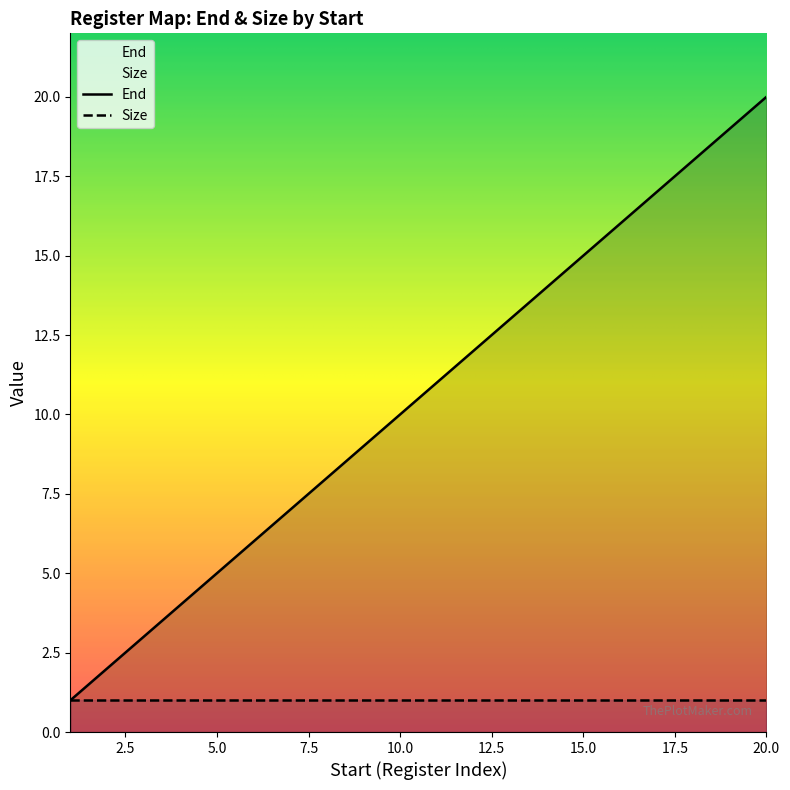

Where is the data nearest to the value 10?

10